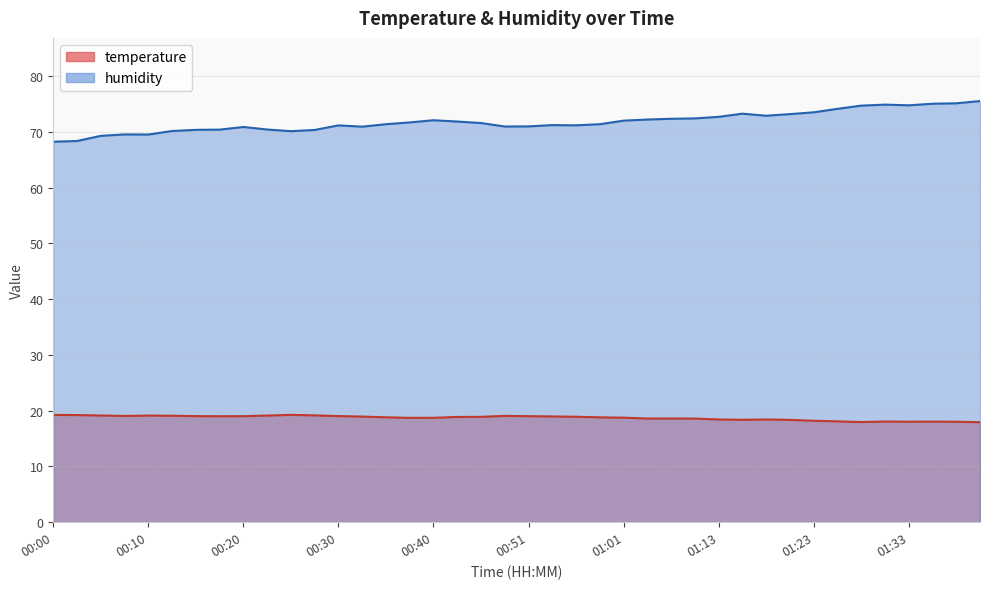

What is the sum of all humidity values?

2871.8